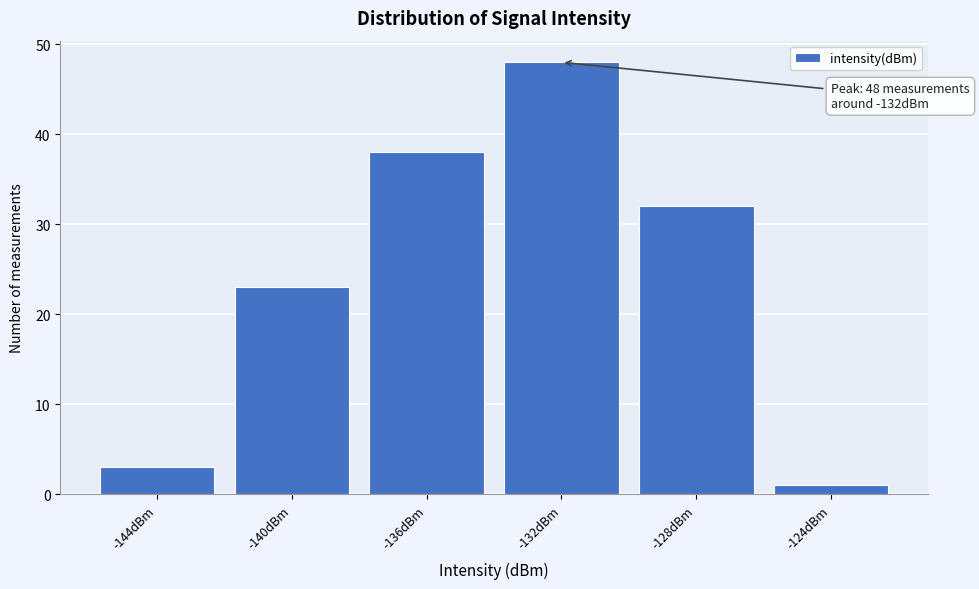

Reading right to left, list all the values displayed in this chart.

1	32	48	38	23	3